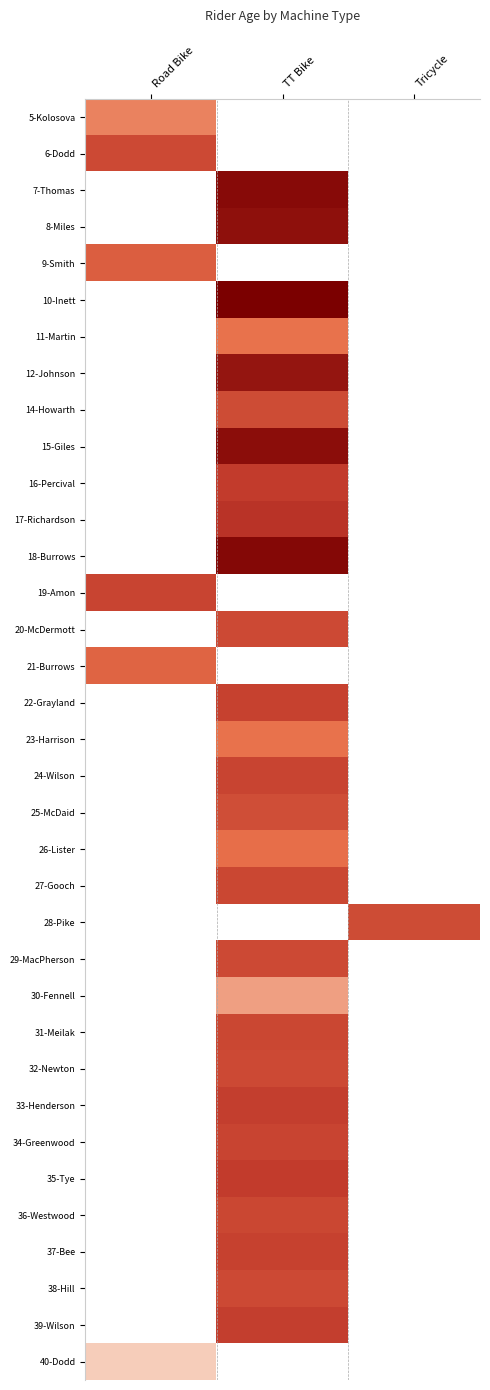

Reading left to right, transcribe all the data shown in this chart.

5-Kolosova: Road Bike=37	TT Bike=0	Tricycle=0
6-Dodd: Road Bike=56	TT Bike=0	Tricycle=0
7-Thomas: Road Bike=0	TT Bike=79	Tricycle=0
8-Miles: Road Bike=0	TT Bike=77	Tricycle=0
9-Smith: Road Bike=48	TT Bike=0	Tricycle=0
10-Inett: Road Bike=0	TT Bike=83	Tricycle=0
11-Martin: Road Bike=0	TT Bike=41	Tricycle=0
12-Johnson: Road Bike=0	TT Bike=75	Tricycle=0
14-Howarth: Road Bike=0	TT Bike=55	Tricycle=0
15-Giles: Road Bike=0	TT Bike=78	Tricycle=0
16-Percival: Road Bike=0	TT Bike=61	Tricycle=0
17-Richardson: Road Bike=0	TT Bike=64	Tricycle=0
18-Burrows: Road Bike=0	TT Bike=80	Tricycle=0
19-Amon: Road Bike=58	TT Bike=0	Tricycle=0
20-McDermott: Road Bike=0	TT Bike=56	Tricycle=0
21-Burrows: Road Bike=46	TT Bike=0	Tricycle=0
22-Grayland: Road Bike=0	TT Bike=59	Tricycle=0
23-Harrison: Road Bike=0	TT Bike=41	Tricycle=0
24-Wilson: Road Bike=0	TT Bike=58	Tricycle=0
25-McDaid: Road Bike=0	TT Bike=54	Tricycle=0
26-Lister: Road Bike=0	TT Bike=42	Tricycle=0
27-Gooch: Road Bike=0	TT Bike=57	Tricycle=0
28-Pike: Road Bike=0	TT Bike=0	Tricycle=55
29-MacPherson: Road Bike=0	TT Bike=56	Tricycle=0
30-Fennell: Road Bike=0	TT Bike=30	Tricycle=0
31-Meilak: Road Bike=0	TT Bike=57	Tricycle=0
32-Newton: Road Bike=0	TT Bike=56	Tricycle=0
33-Henderson: Road Bike=0	TT Bike=60	Tricycle=0
34-Greenwood: Road Bike=0	TT Bike=58	Tricycle=0
35-Tye: Road Bike=0	TT Bike=61	Tricycle=0
36-Westwood: Road Bike=0	TT Bike=57	Tricycle=0
37-Bee: Road Bike=0	TT Bike=59	Tricycle=0
38-Hill: Road Bike=0	TT Bike=56	Tricycle=0
39-Wilson: Road Bike=0	TT Bike=60	Tricycle=0
40-Dodd: Road Bike=18	TT Bike=0	Tricycle=0